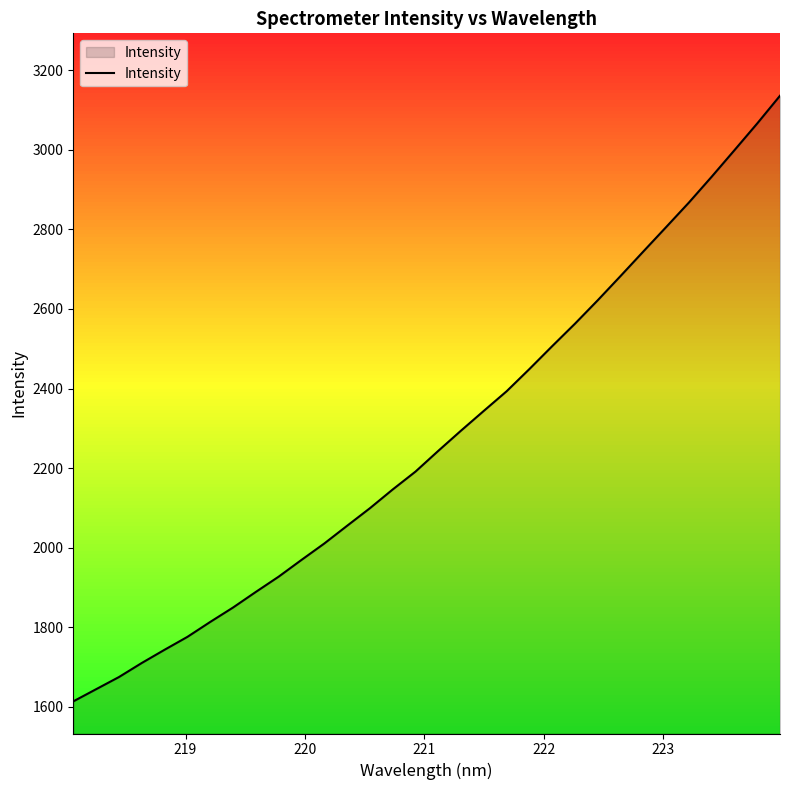

What is the maximum value shown in the chart?

3135.9